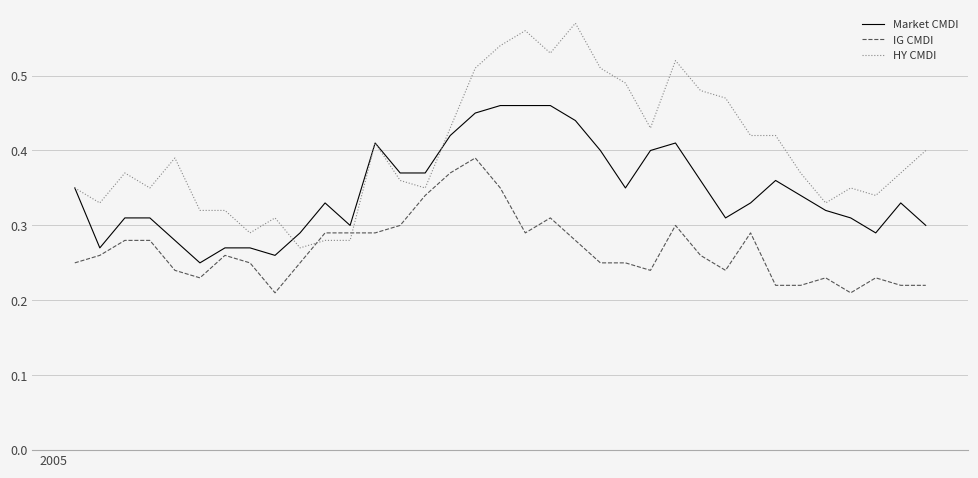

Which series has the widest spread of values?

HY CMDI